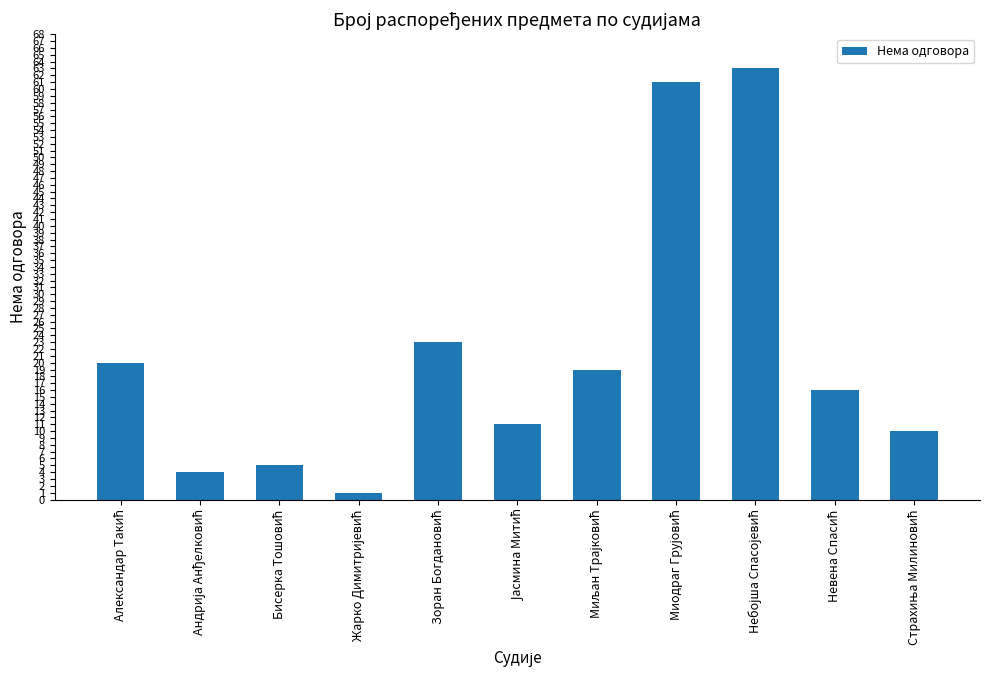

What is the average value?

21